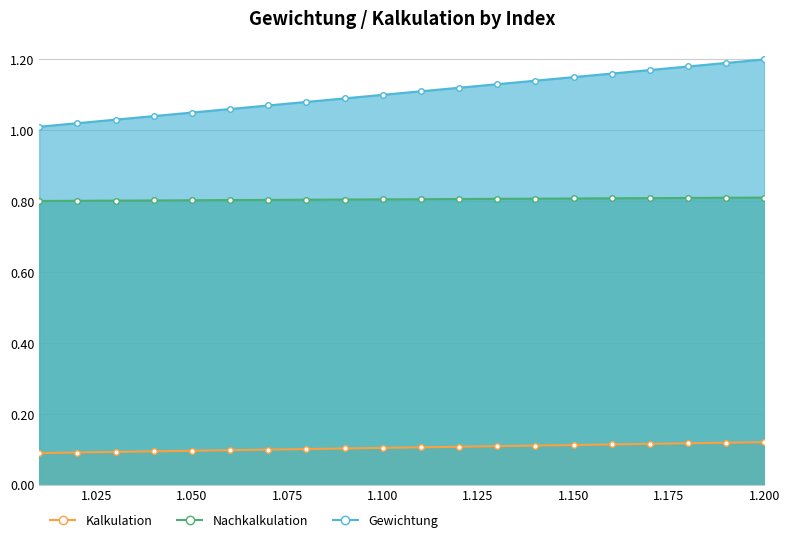

How many series are shown in this chart?

3